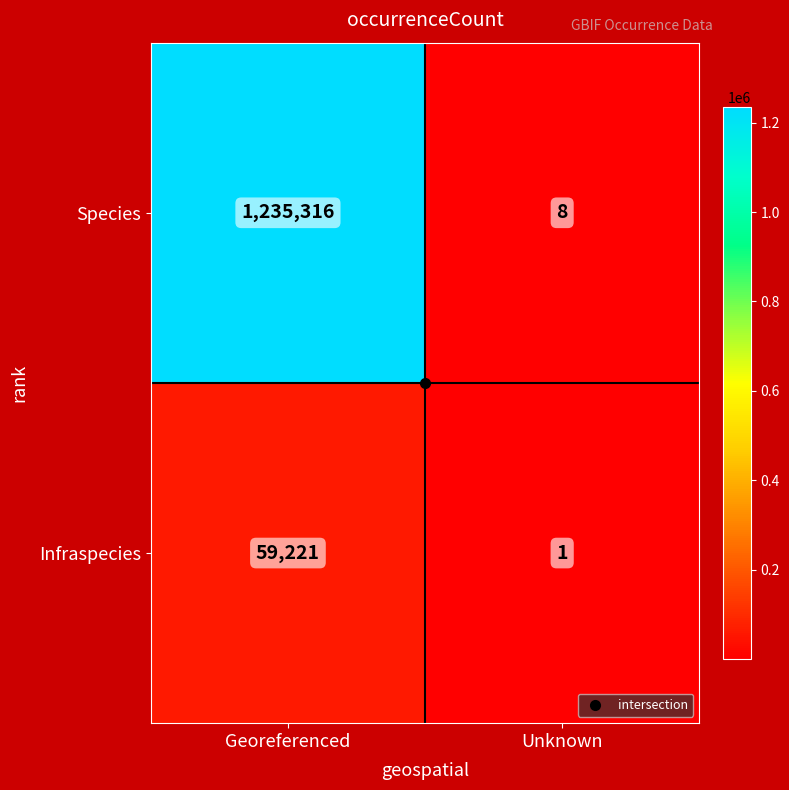

Which label corresponds to the smallest value in the chart?

Unknown